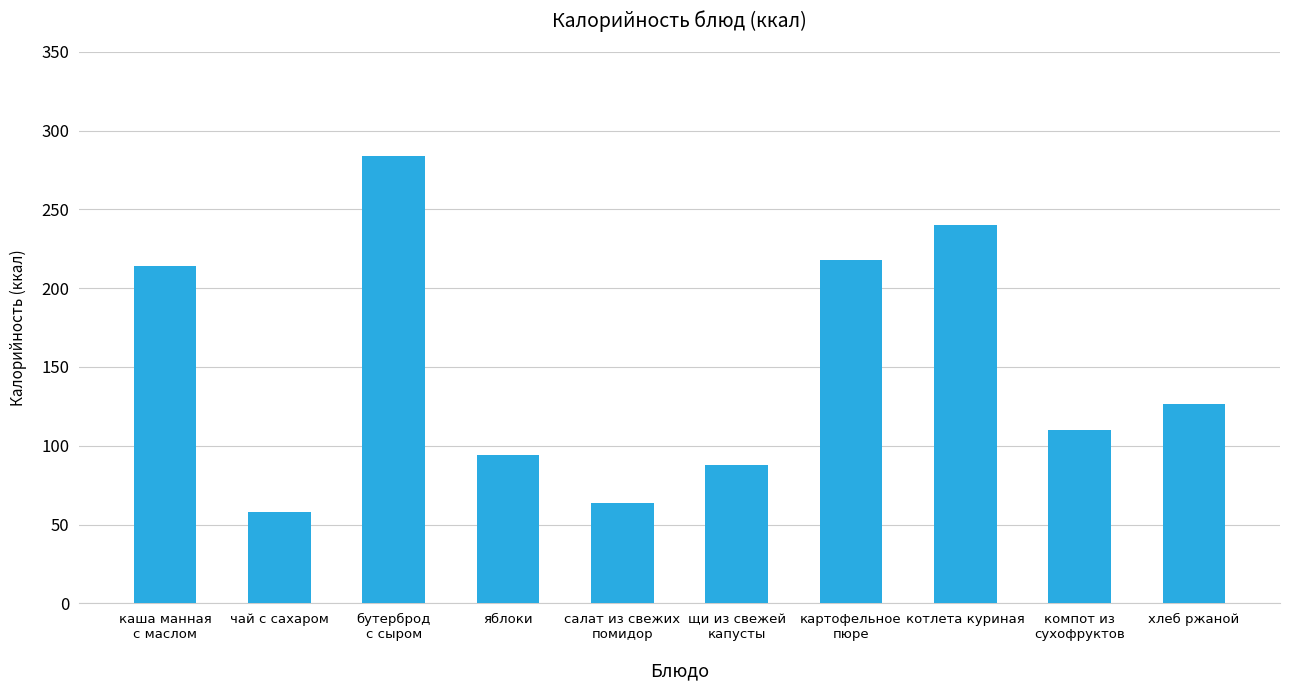

Approximately how many times larger is the value at щи из свежей
капусты compared to картофельное
пюре?

0.4